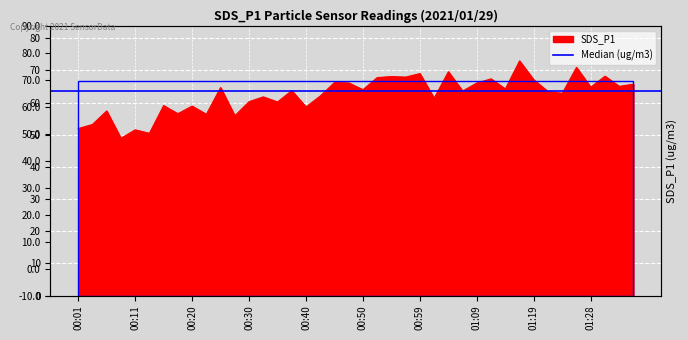

What is the maximum value shown in the chart?

73.0